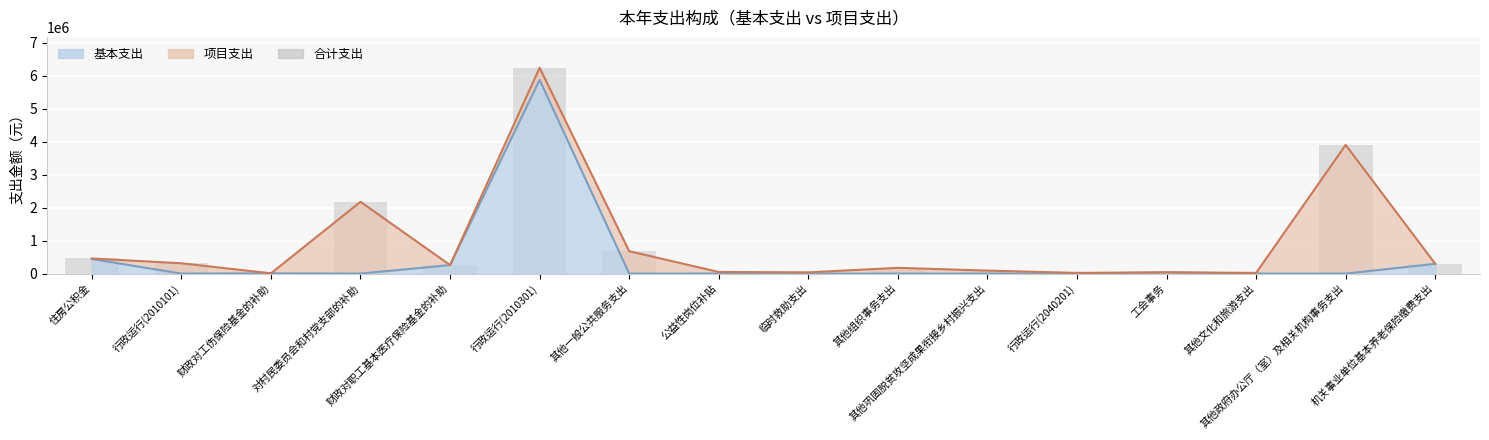

What is the value of the 13th bar from the left?

37383.0